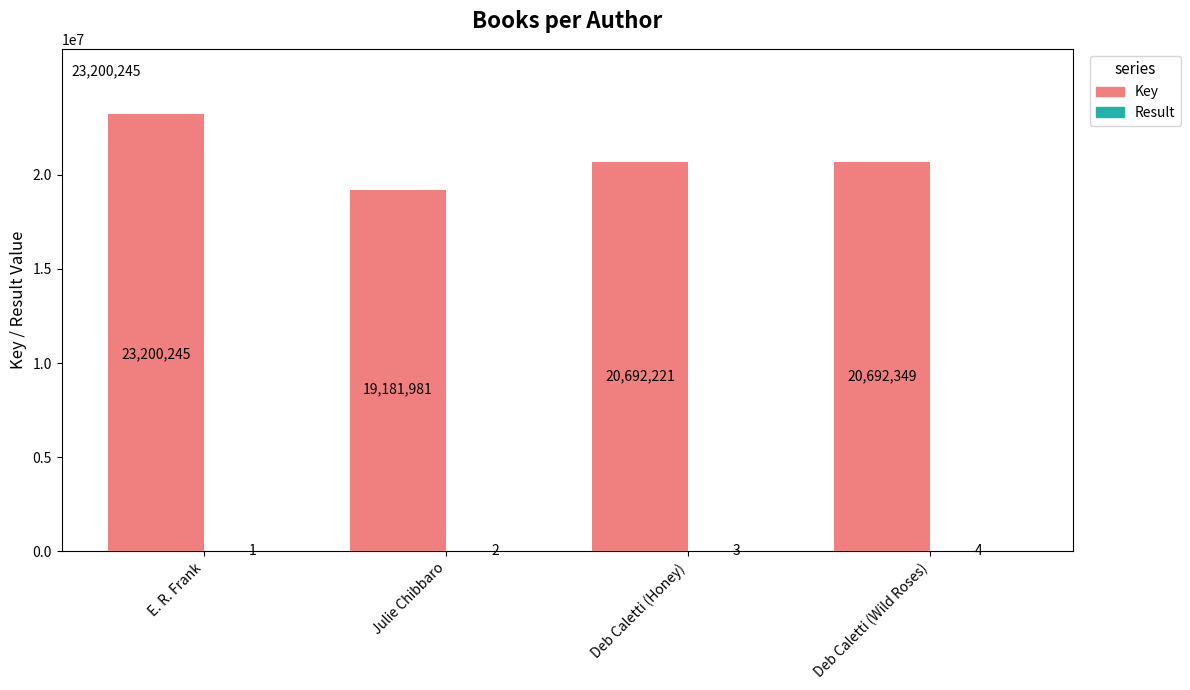

What value does the Key series have at Julie Chibbaro, to the nearest 100?

19182000